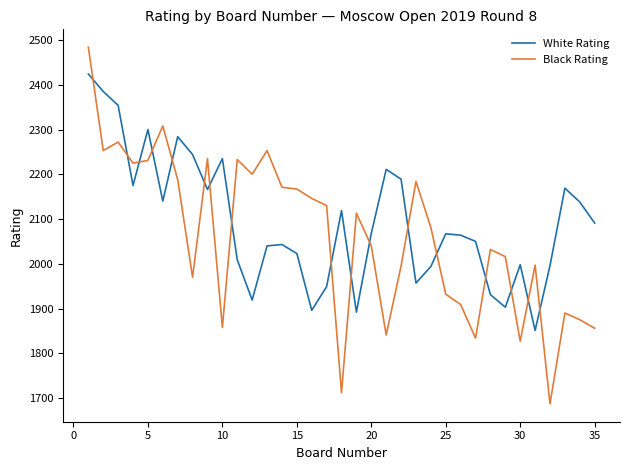

Is this an area chart (filled region under the line)?

No